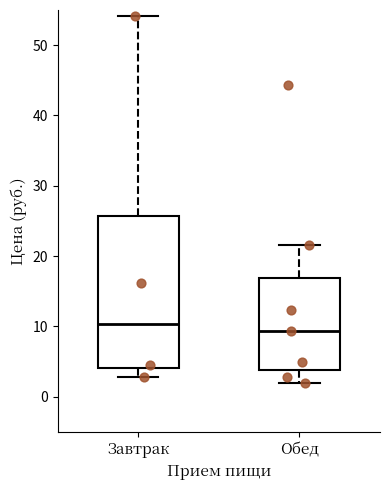

Which box is the tallest, from its lower edge to its upper edge?

Завтрак